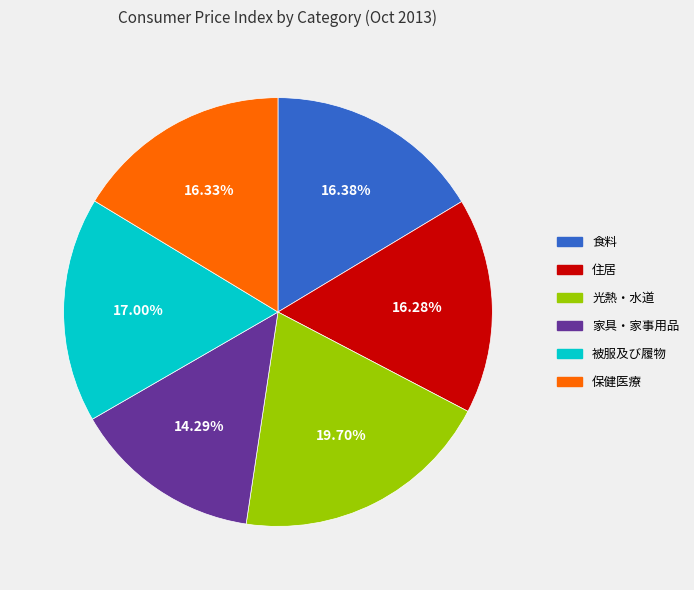

Does 保健医療 represent more than half of the total?

No